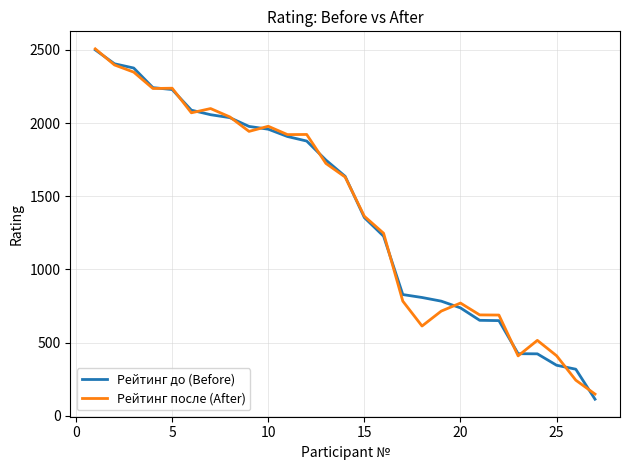

What is the highest value of the Рейтинг до (Before) series?

2500